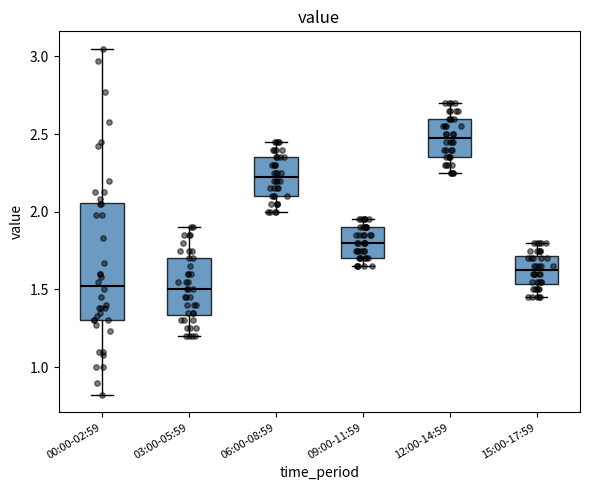

Which box is the tallest, from its lower edge to its upper edge?

00:00-02:59